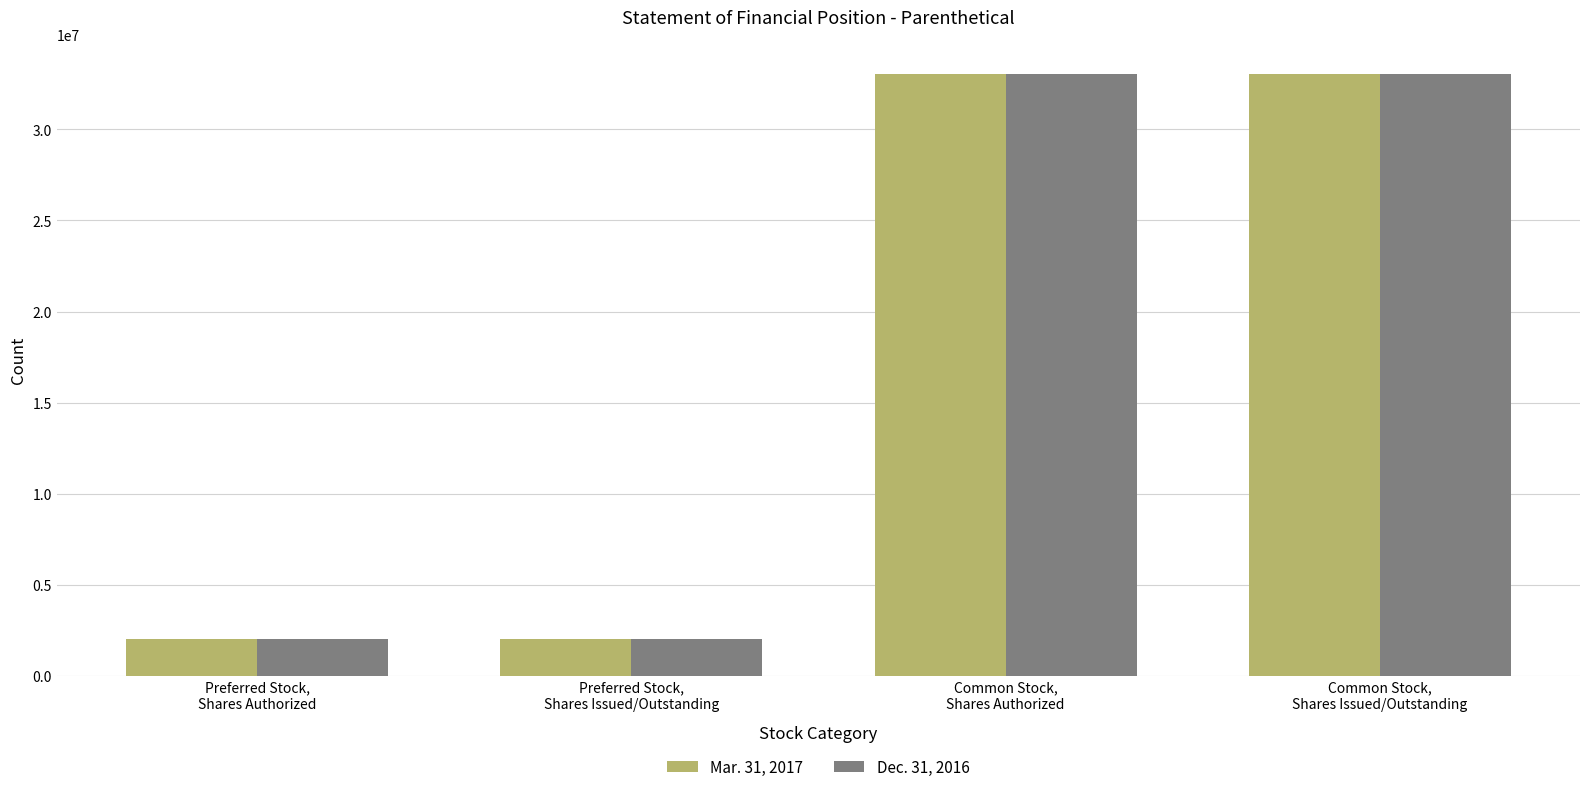

At how many categories does at least one series exceed 9506837?

2